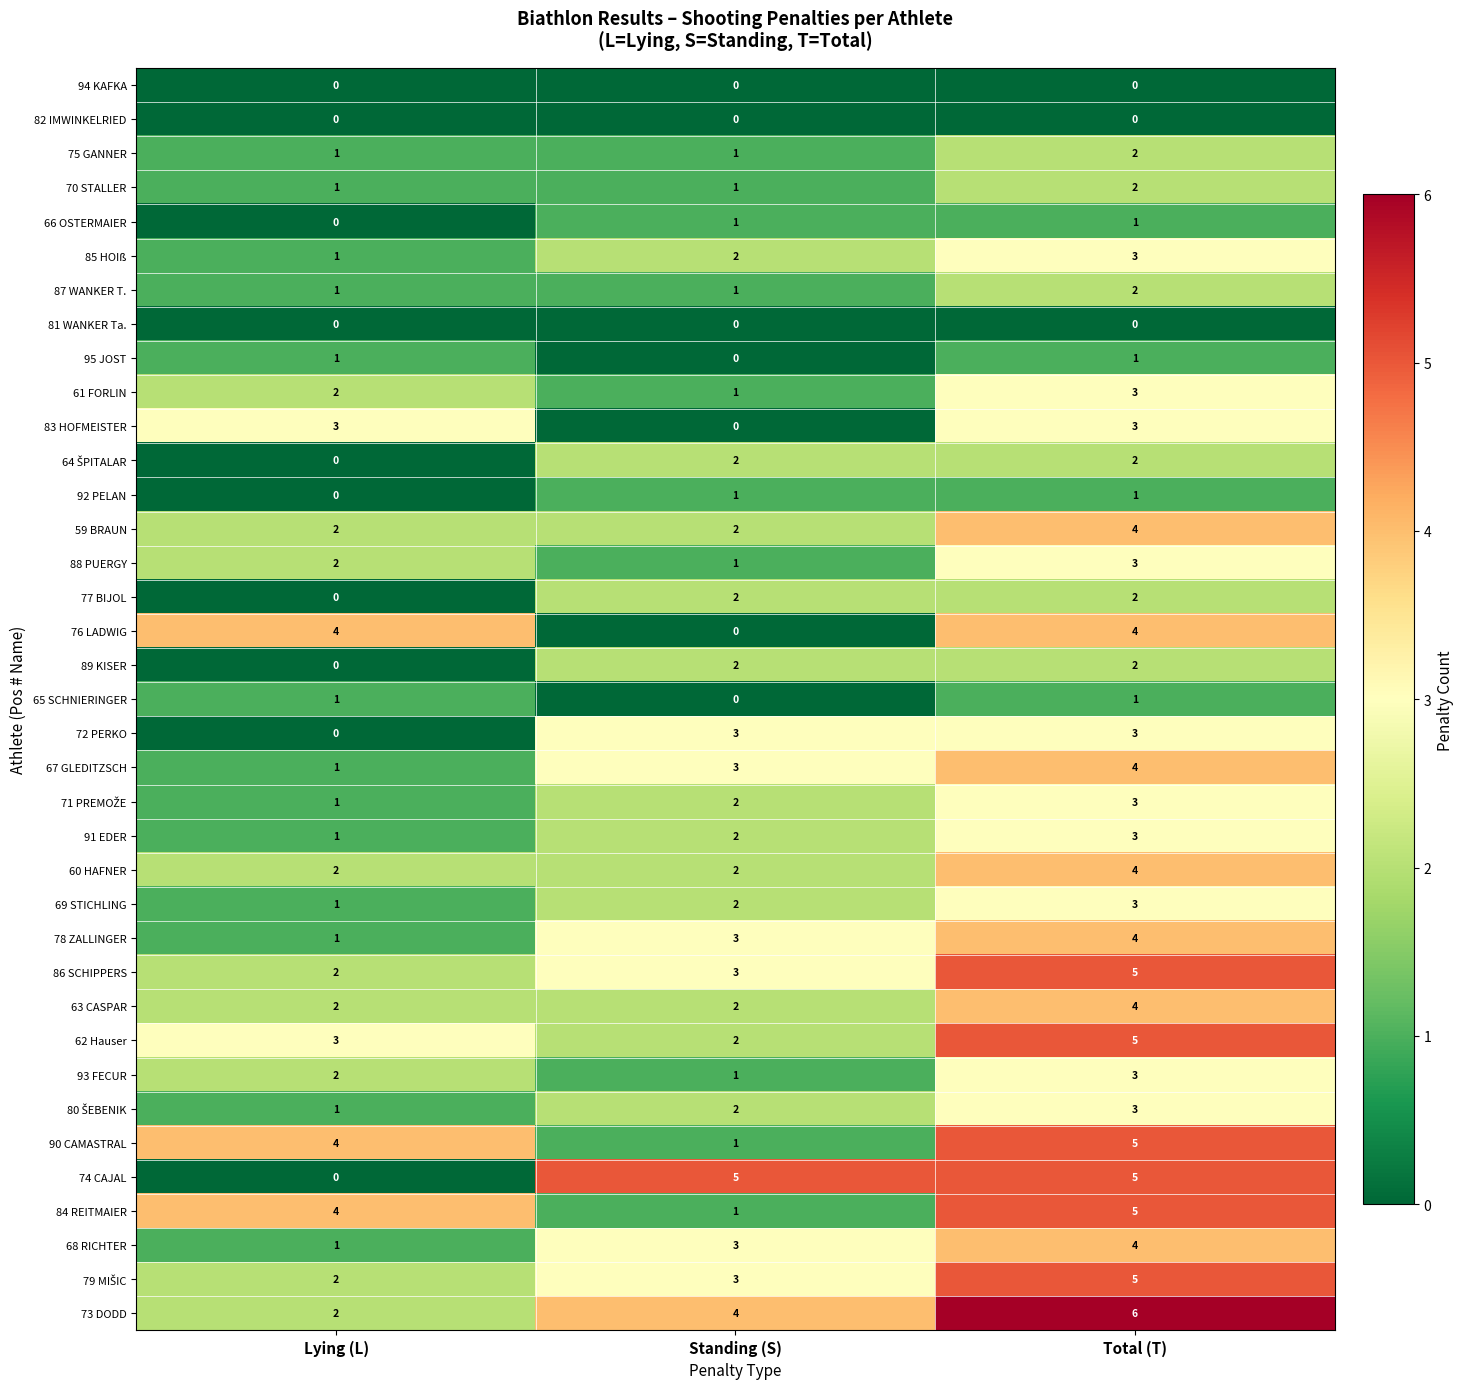

Between Lying (L) and Total (T), which series saw the biggest shift?

74 CAJAL